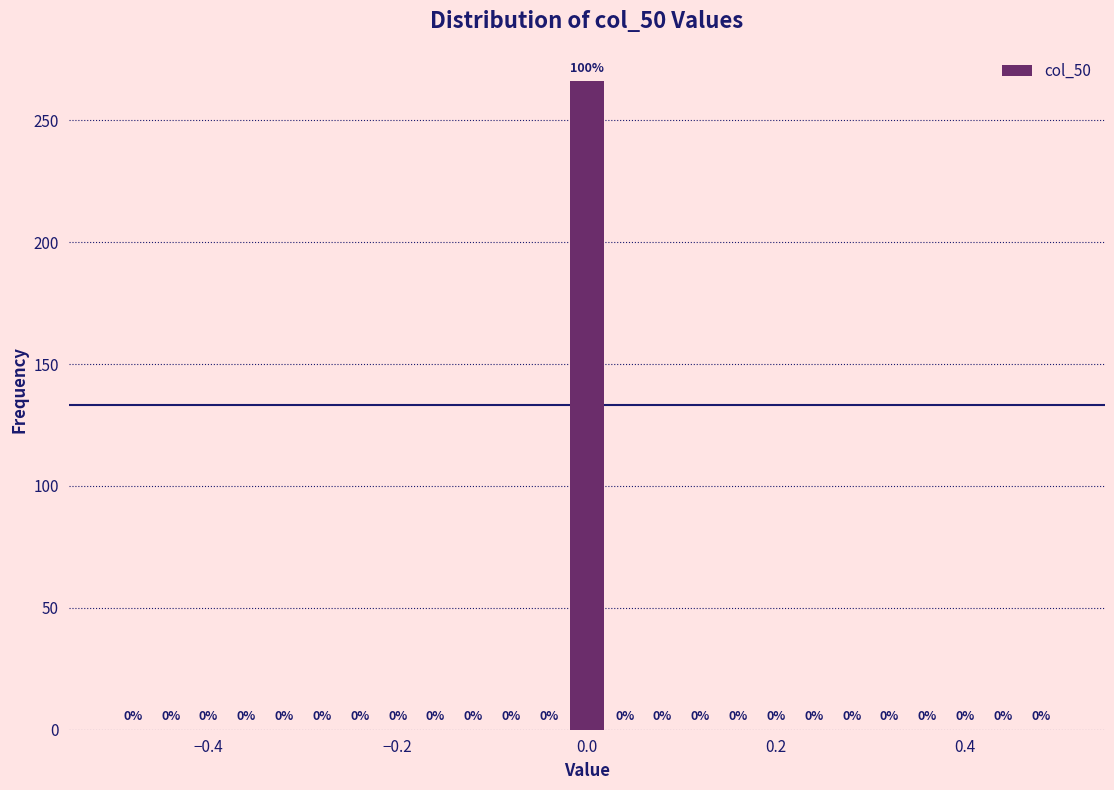

Around what value on the x-axis is the tallest bar? Give the approximate position of its centre, as read against the axis.

0.00